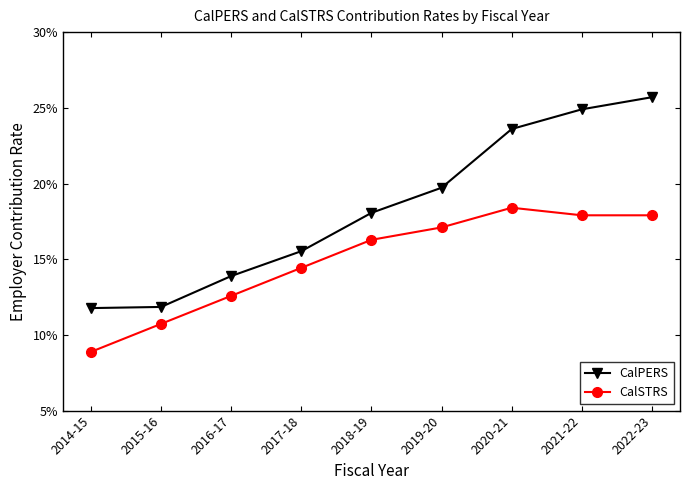

Which category has the highest value across all series?

2022-23